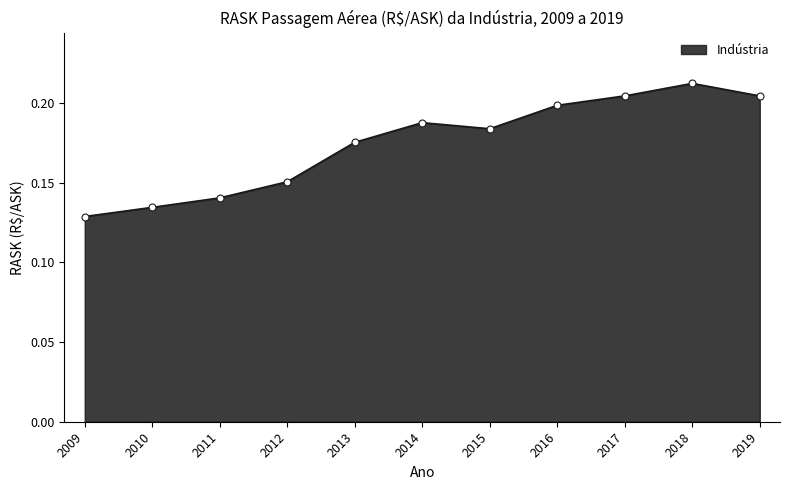

How many interior local peaks (higher than both neighbors) does the data have?

2